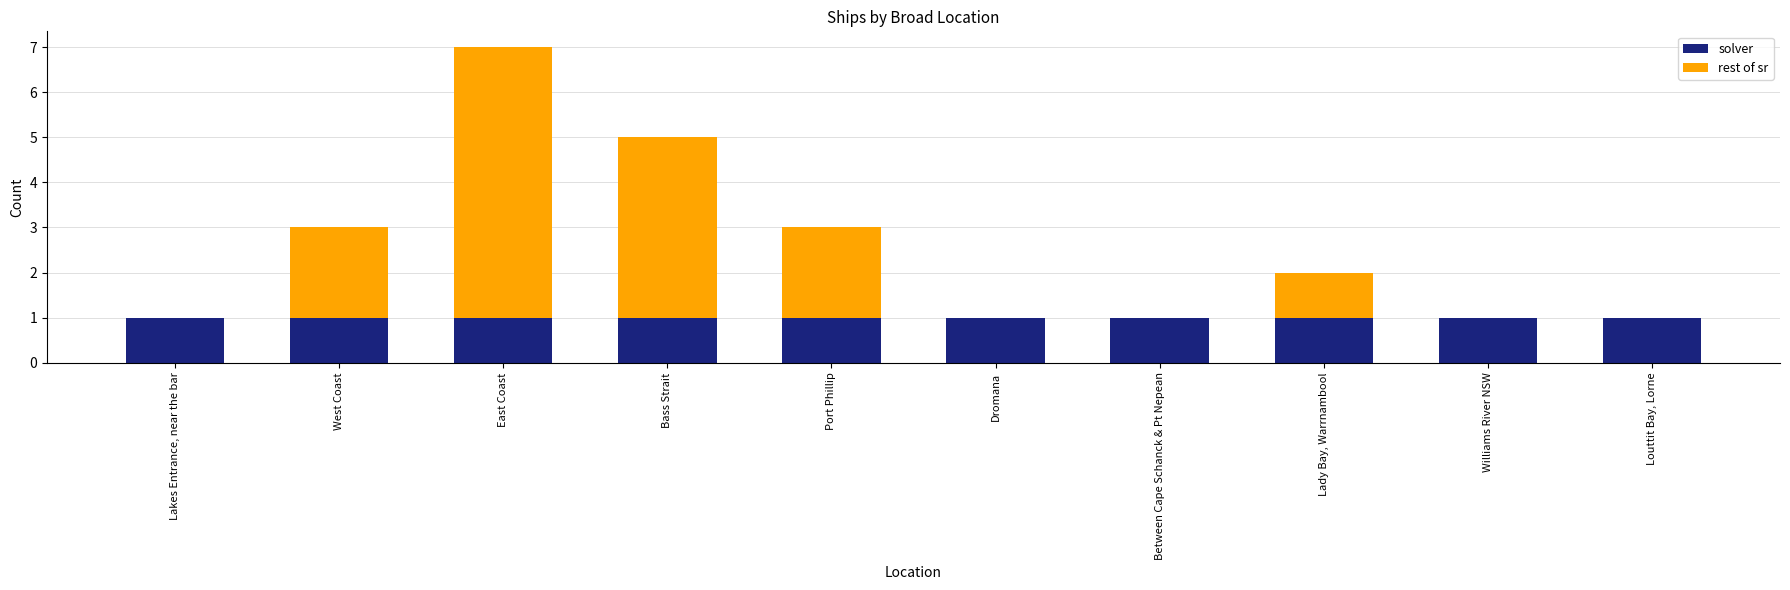

What is the total value across all series at East Coast?

7